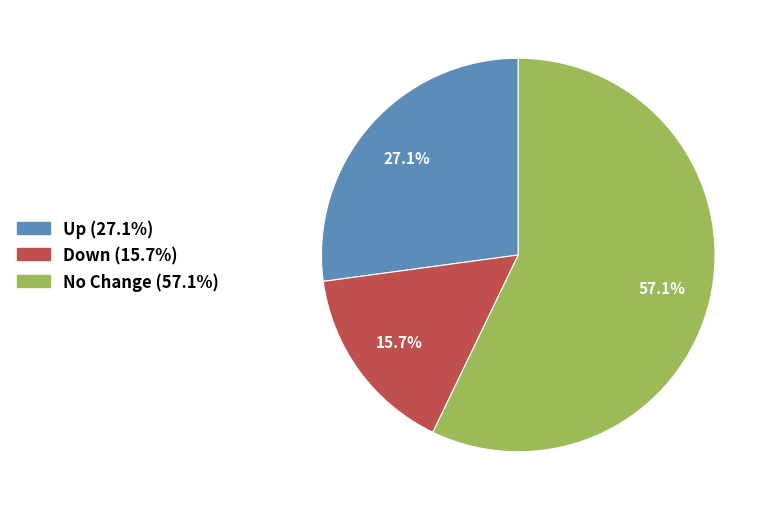

To the nearest percent, what is the average slice percentage?

33%